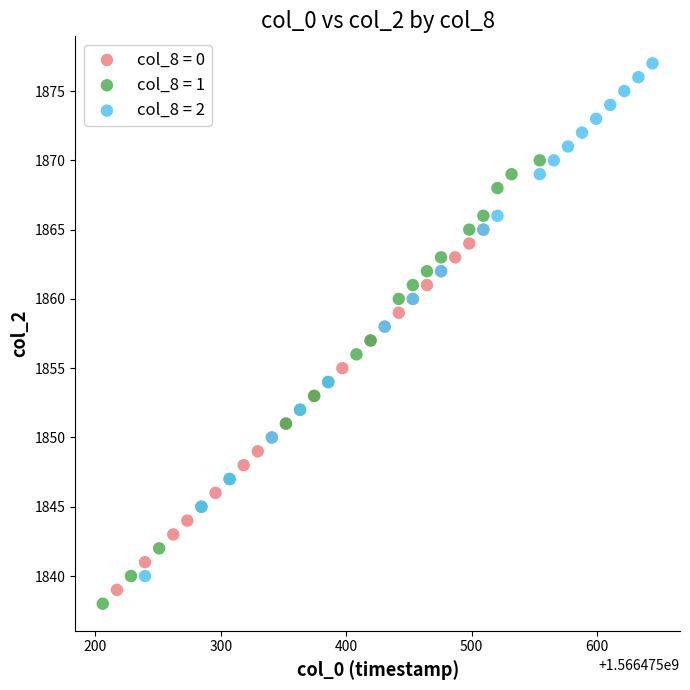

Which series contains the highest Y value?

col_8 = 2